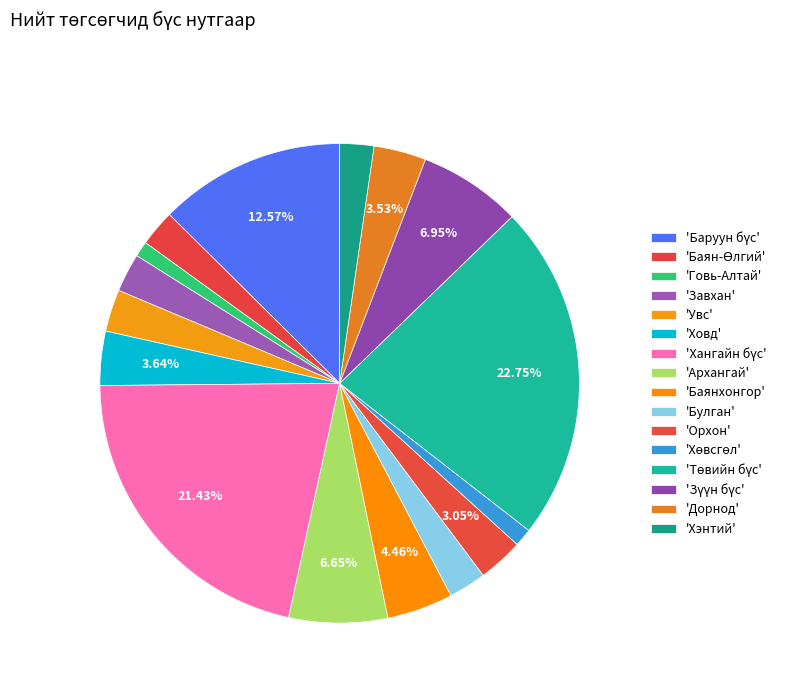

How many segments does this pie chart have?

16